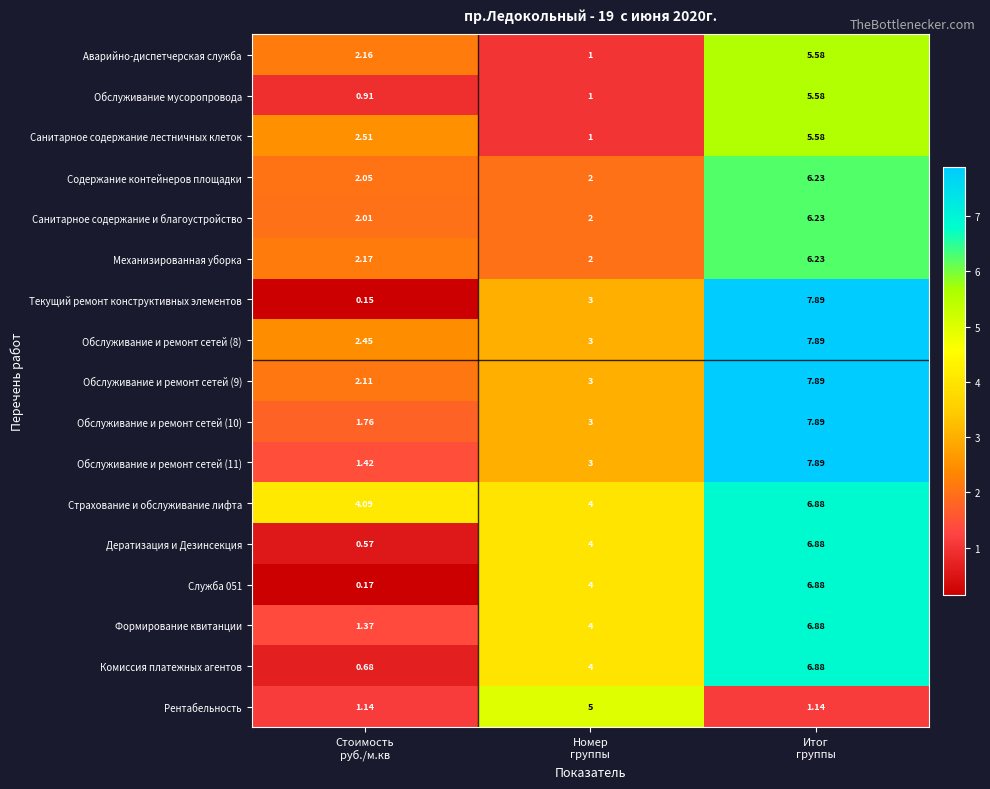

Which series has the widest spread of values?

Текущий ремонт конструктивных элементов